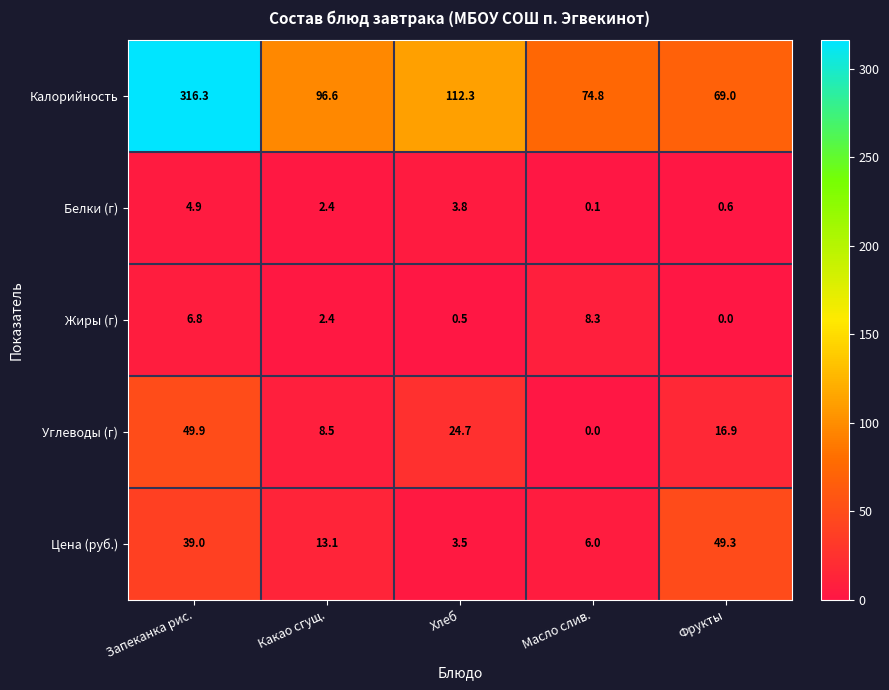

What is the maximum value for Белки (г)?

4.9